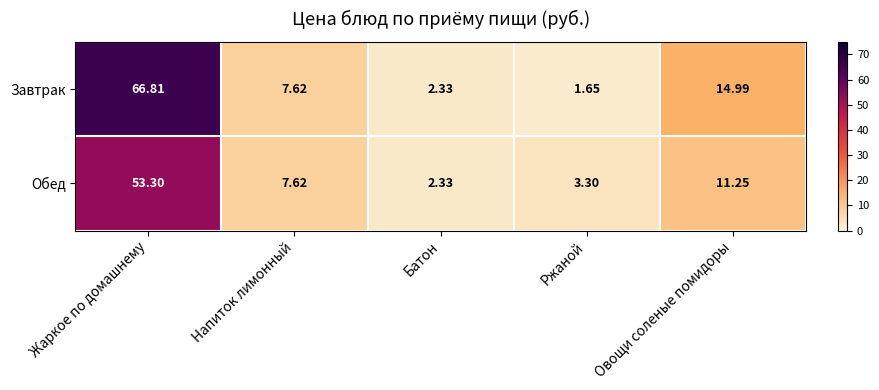

At Жаркое по домашнему, list the series in order from largest to smallest.

Завтрак, Обед